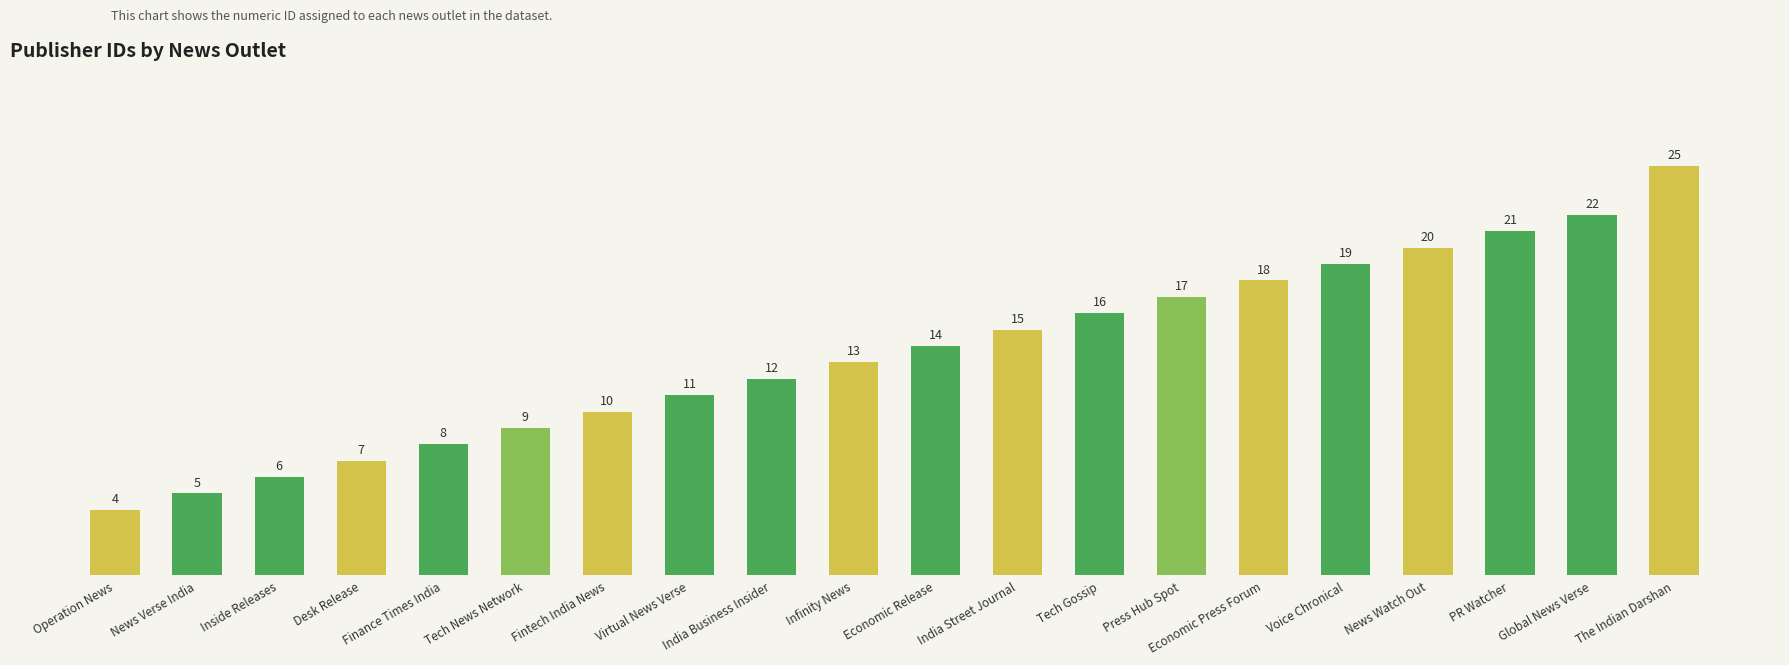

Is it true that the value at Finance Times India is 8?

True